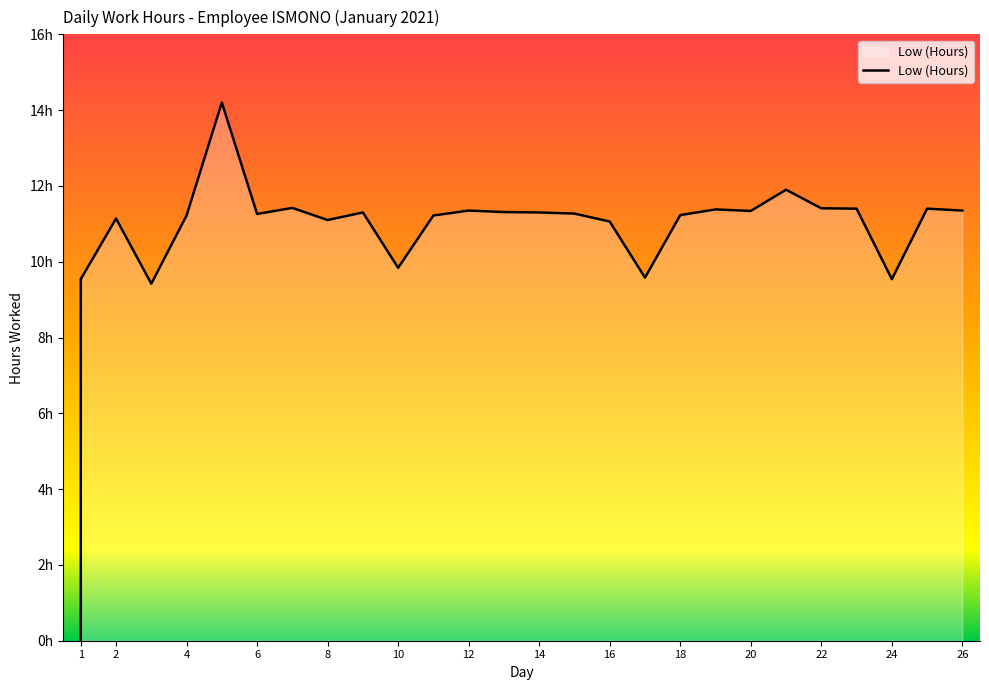

Read the value at 15.

11.3